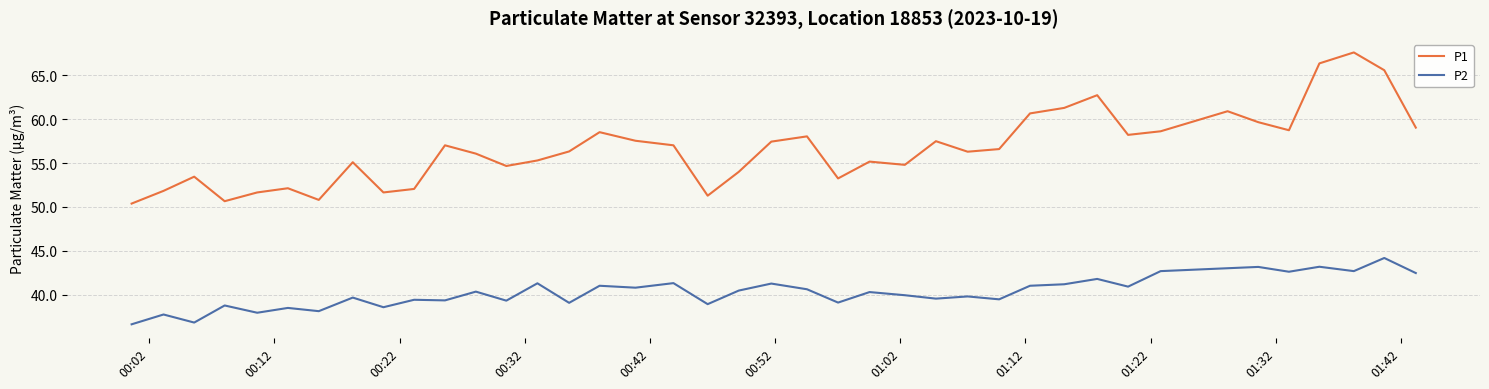

True or false: P2 and P1 cross at least once.

False